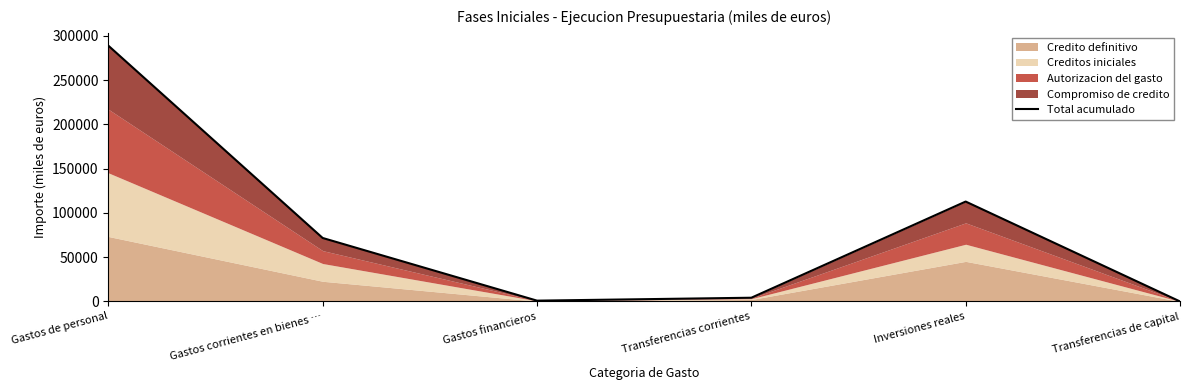

What is the value of the 4th point from the left?

4215.7